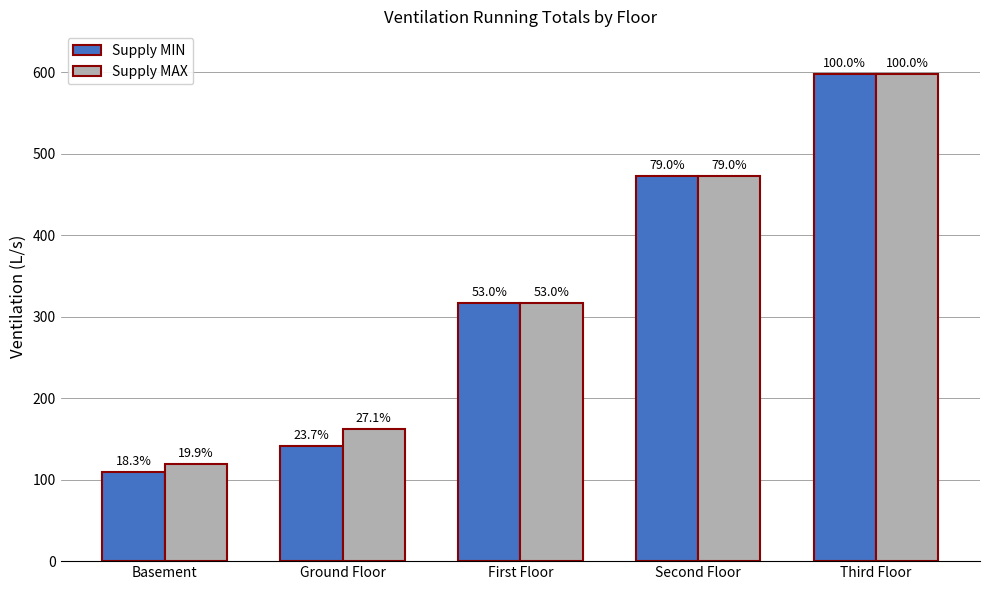

At which label does Supply MAX reach its minimum?

Basement